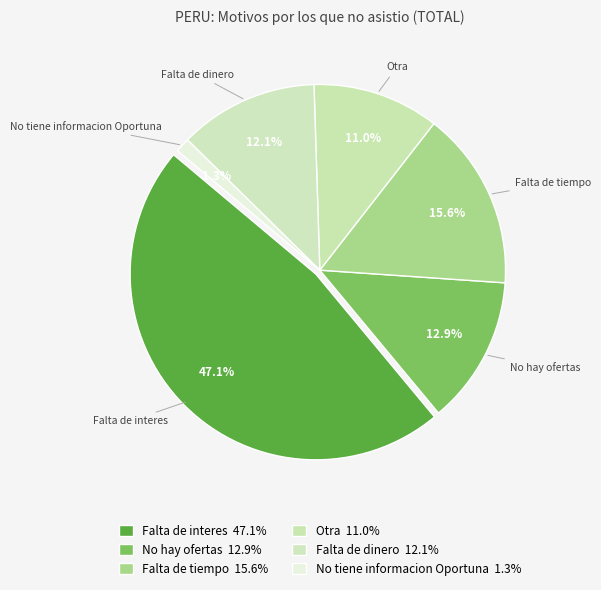

How many slices are in this pie chart?

6